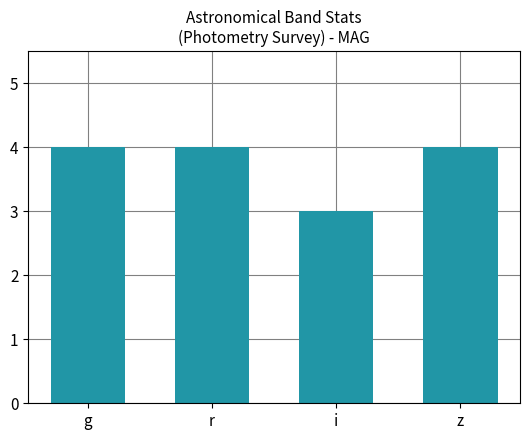

What is the smallest value displayed?

3